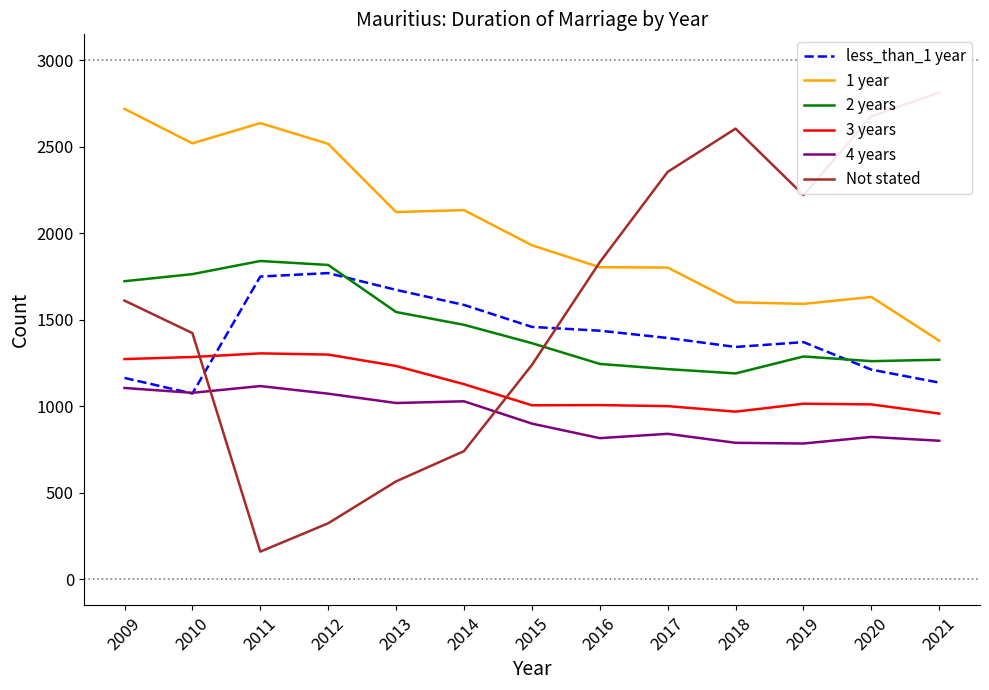

What is the spread (max minus min) of values at 2013?

1557